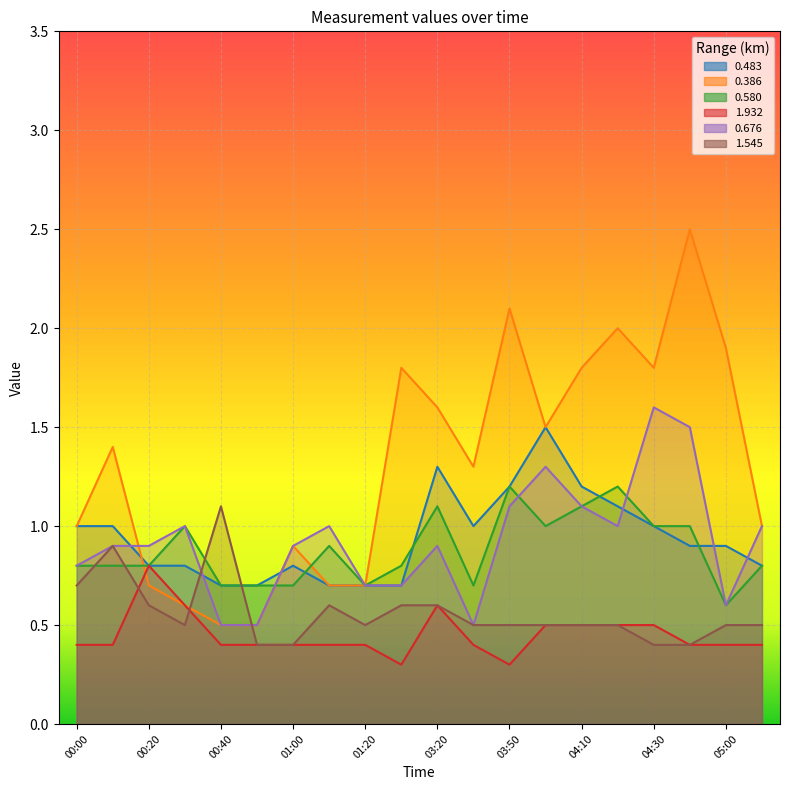

What is the difference between the second highest and minimum values in the 0.580 series?

0.6